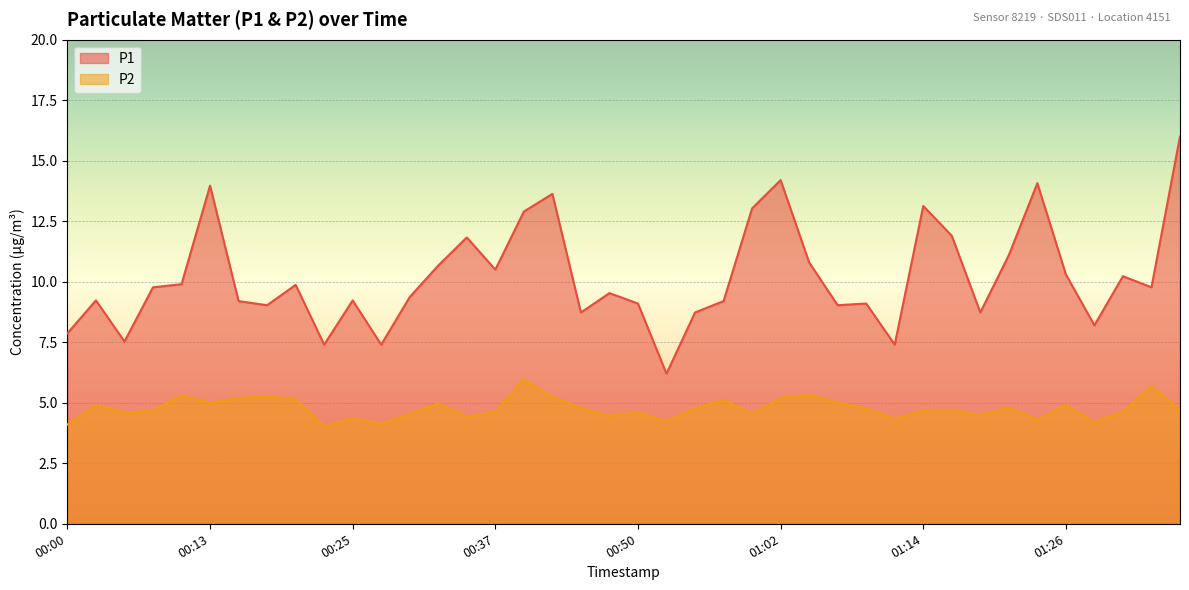

What is the average value of the P2 series?

4.8